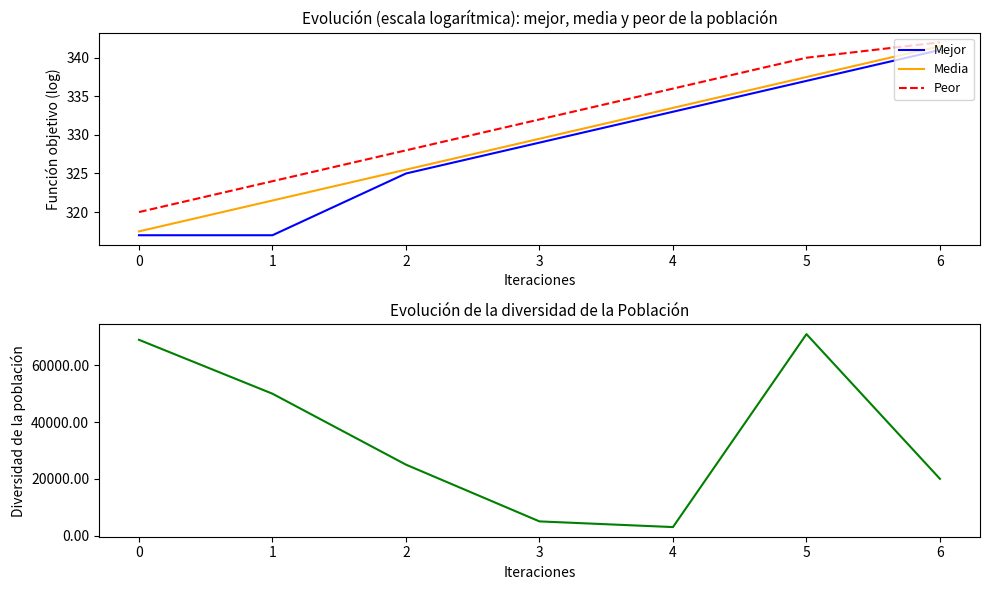

Reading left to right, list all the values displayed in this chart.

Mejor: 0=317.0	1=317.0	2=325.0	3=329.0	4=333.0	5=337.0	6=341.0
Media: 0=317.5	1=321.5	2=325.5	3=329.5	4=333.5	5=337.5	6=341.5
Peor: 0=320.0	1=324.0	2=328.0	3=332.0	4=336.0	5=340.0	6=342.0
Diversidad: 0=69000.0	1=50000.0	2=25000.0	3=5000.0	4=3000.0	5=71000.0	6=20000.0